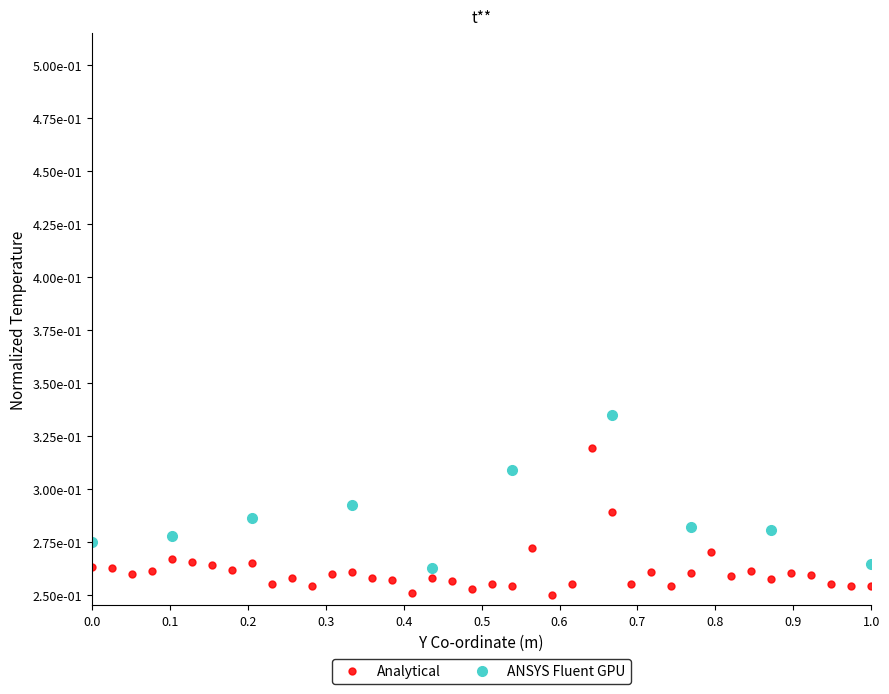

What is the value of the 13th point from the left?

0.3